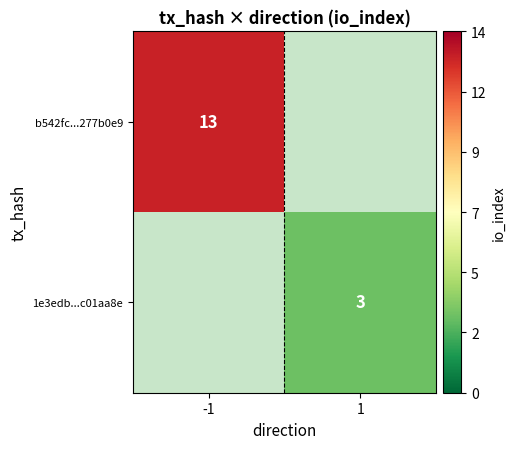

True or false: 1e3edb...c01aa8e has a value of 3 at 1.

True